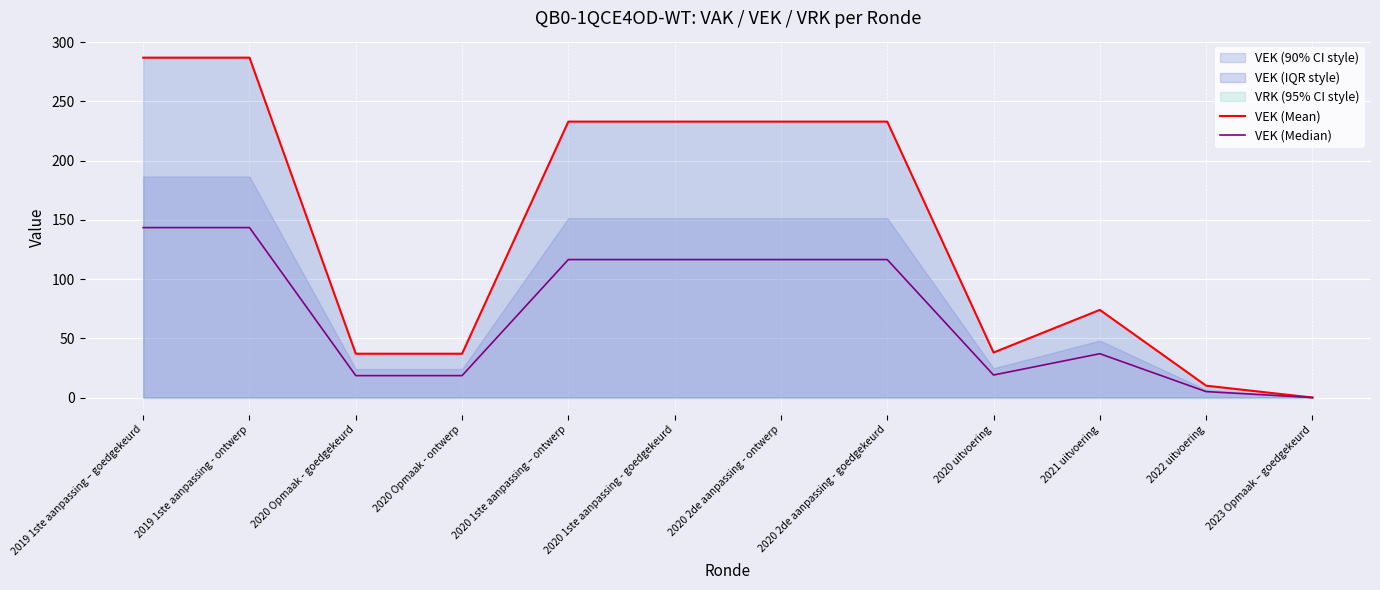

How many categories are shown in the chart?

12